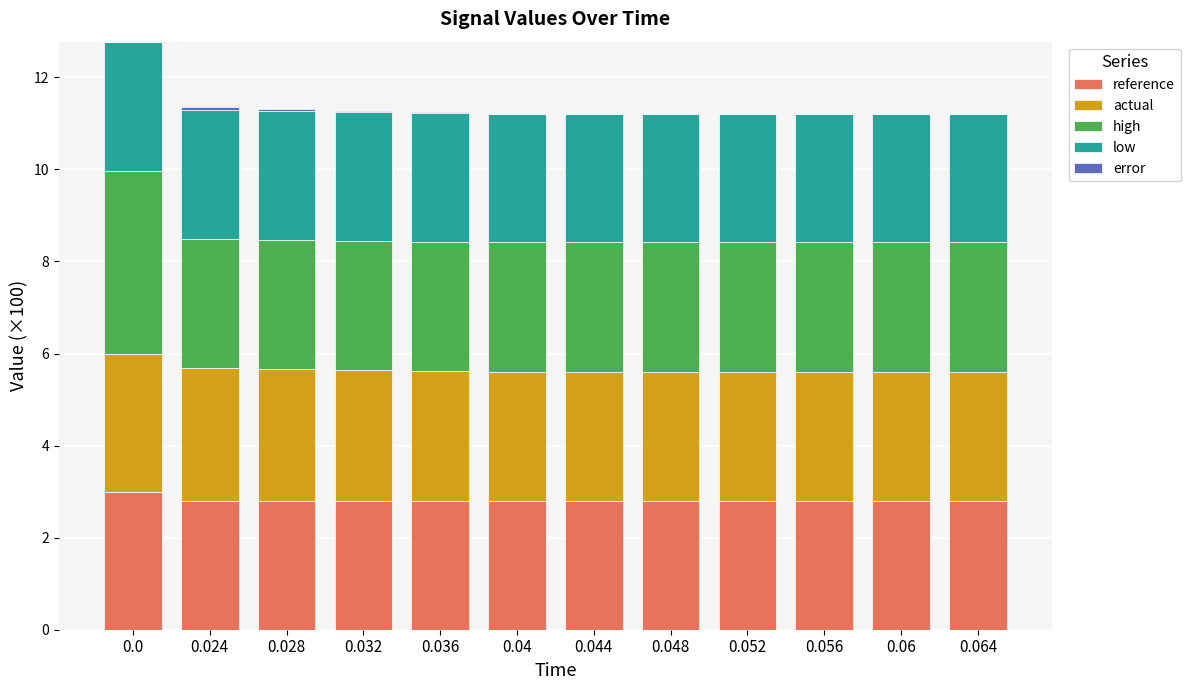

Are the bars grouped side by side (vs. stacked)?

No